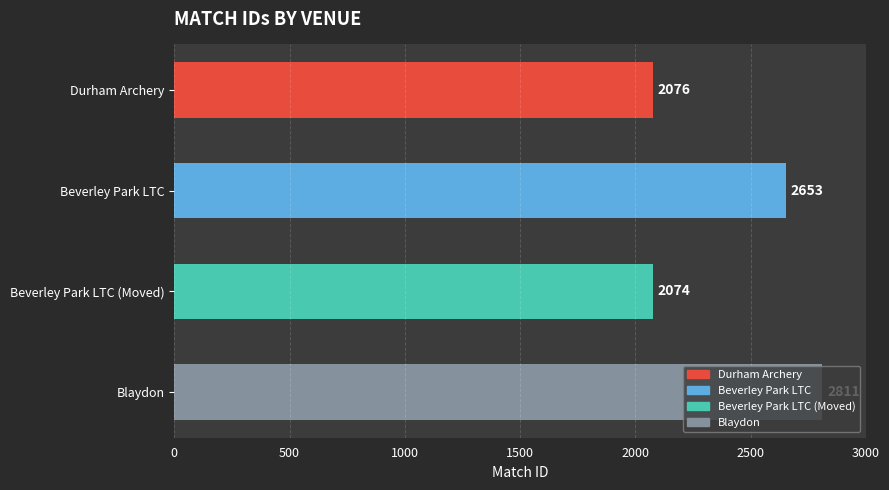

What is the difference between the values at Durham Archery and Blaydon?

735